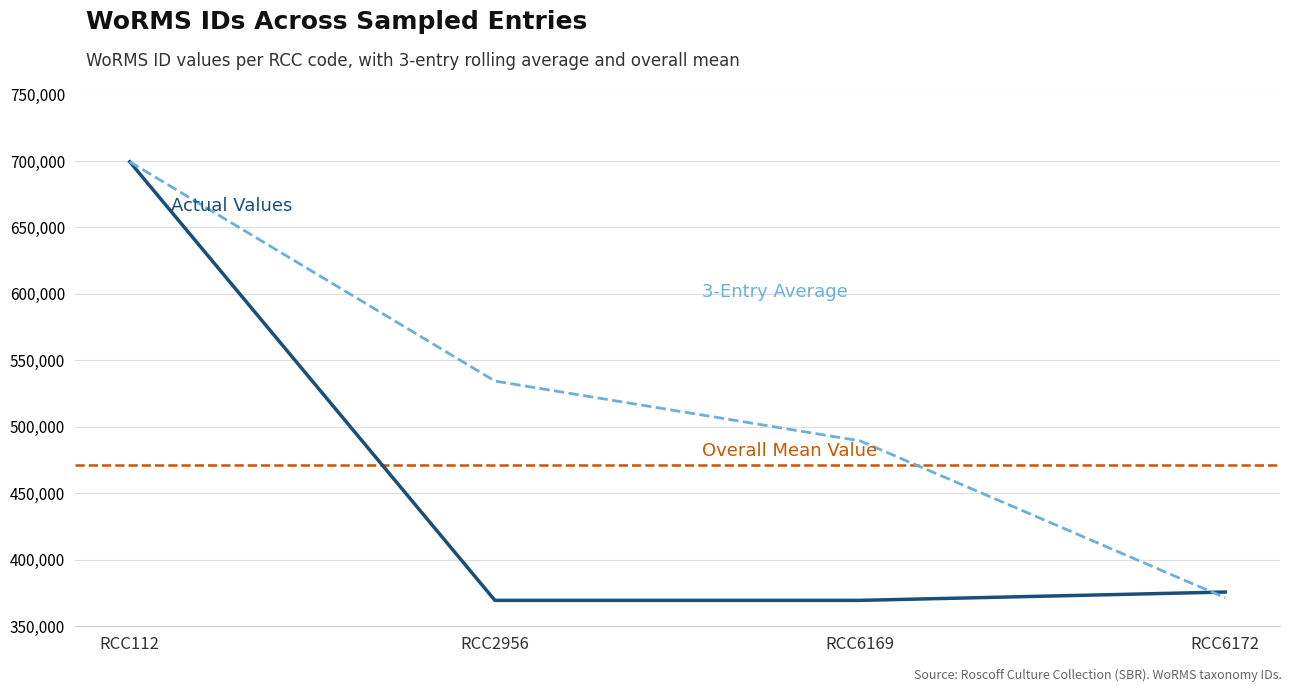

The chart shows a value of 369489 at RCC6169. True or false?

True